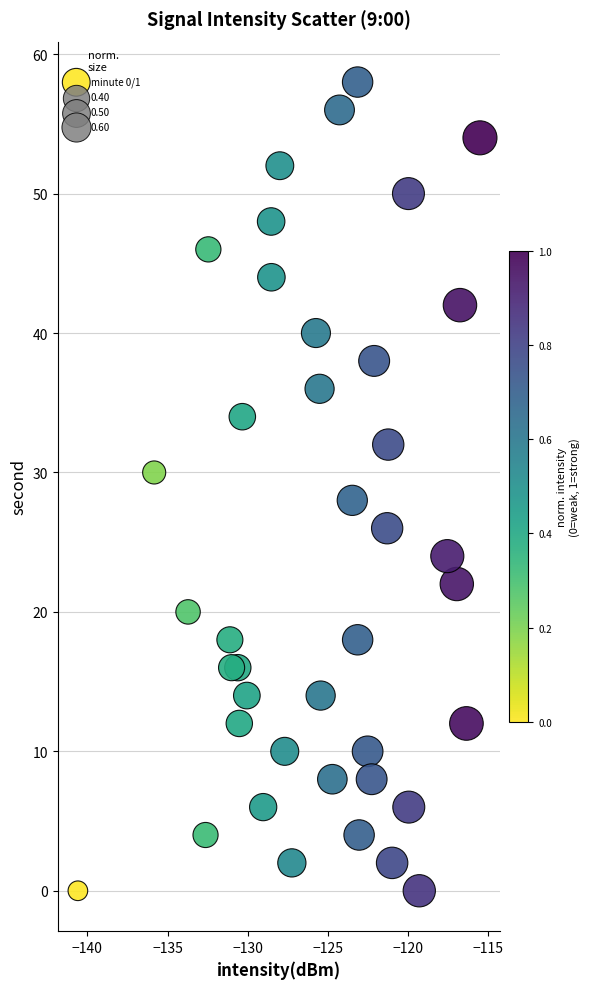

What is the range of Y values (max minus min)?

58